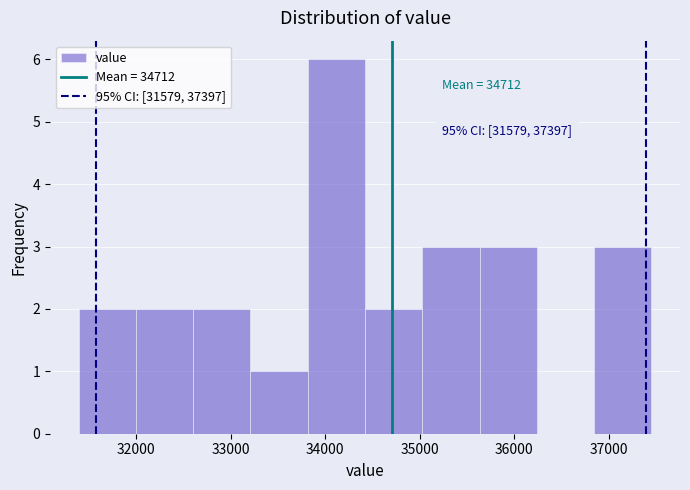

Which range on the x-axis has the tallest bar?

33800 to 34400